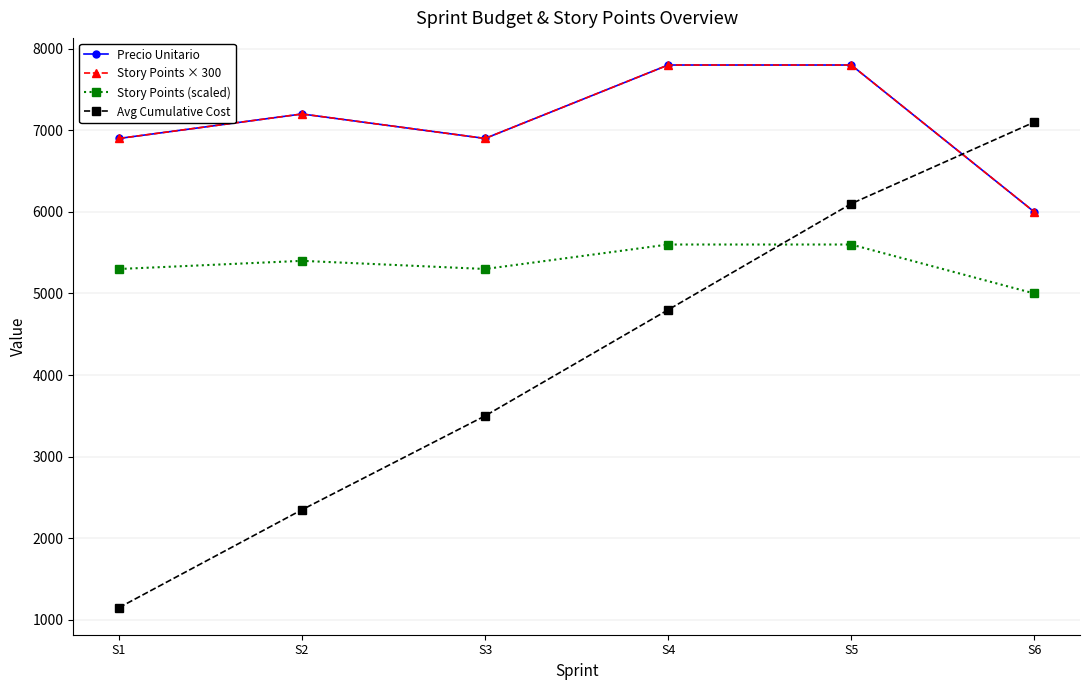

The value of Avg Cumulative Cost at S6 is 9644. True or false?

False